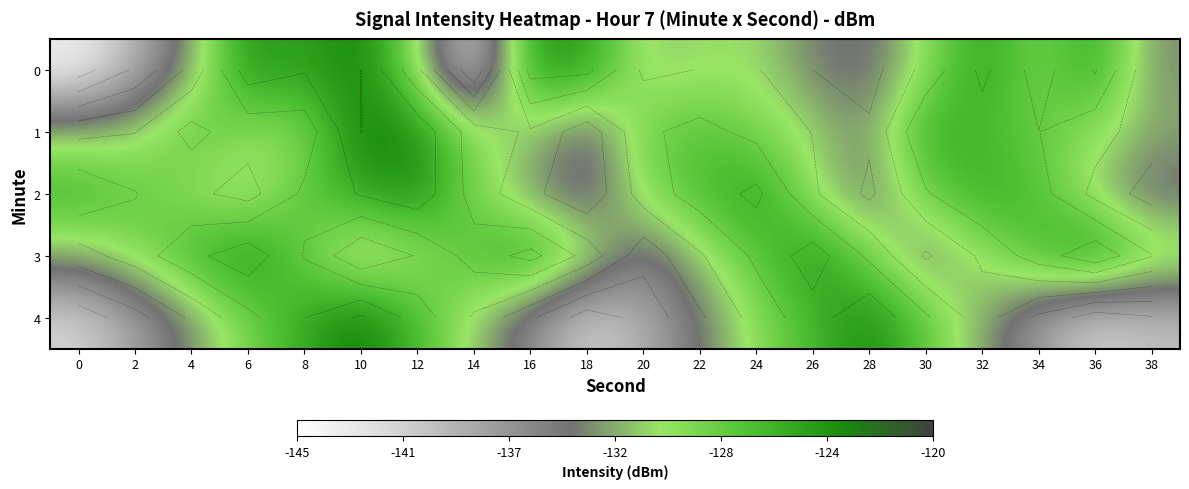

At 26, list the series in order from smallest to largest.

0, 1, 2, 4, 3